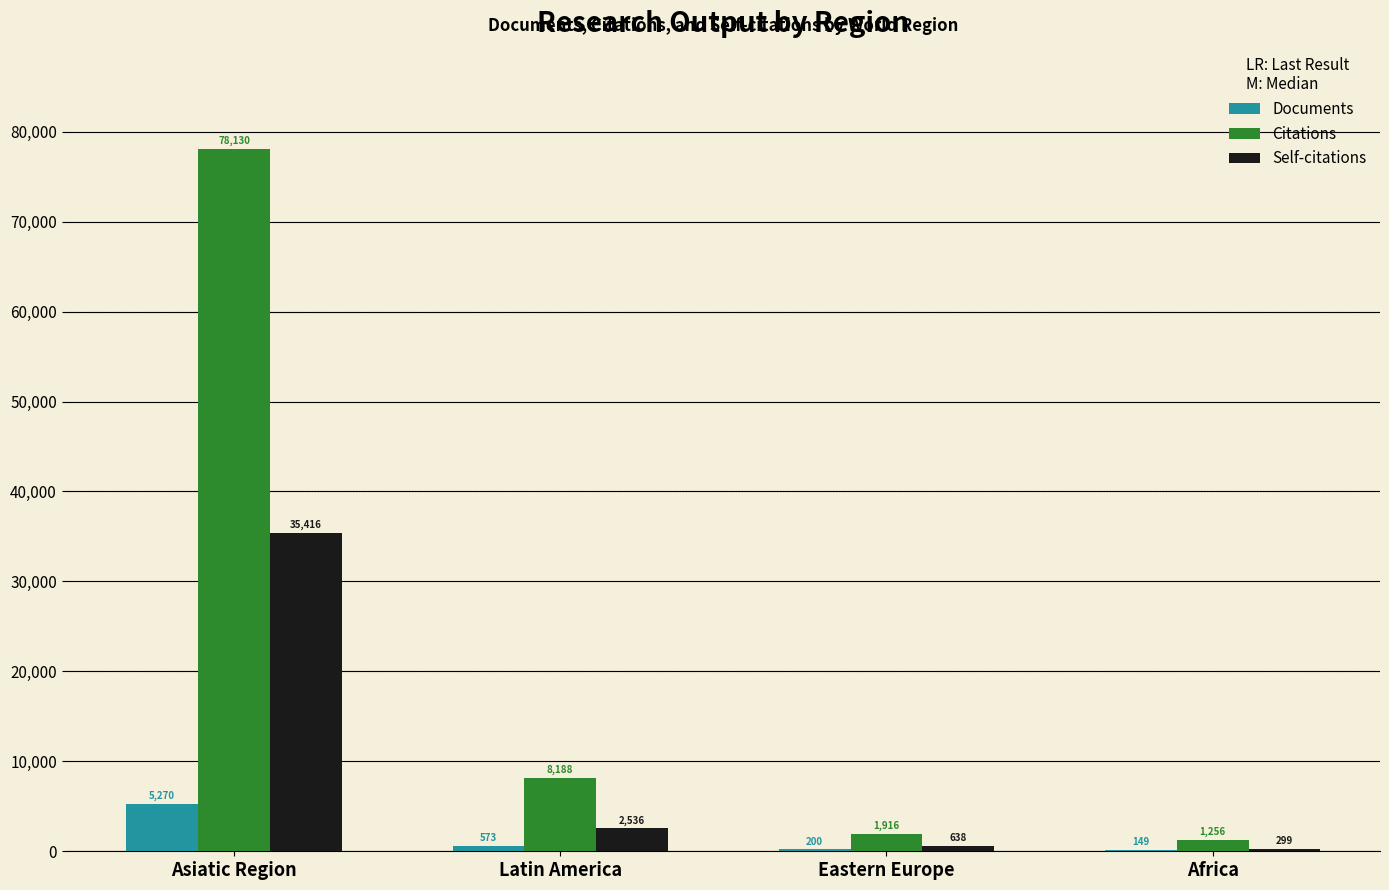

Count the number of categories in the chart.

4